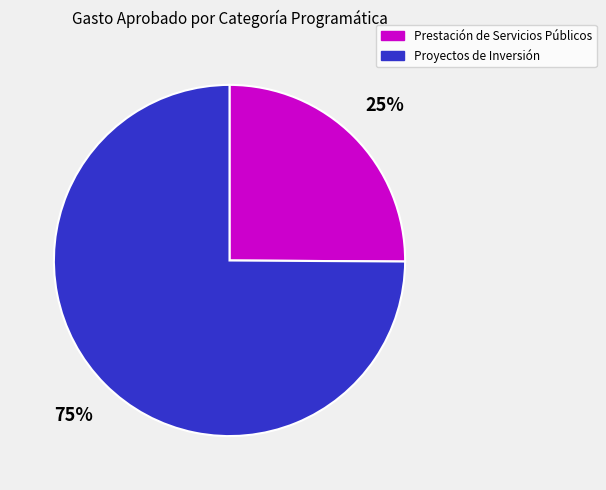

Between Proyectos de Inversión and Prestación de Servicios Públicos, which is larger?

Proyectos de Inversión